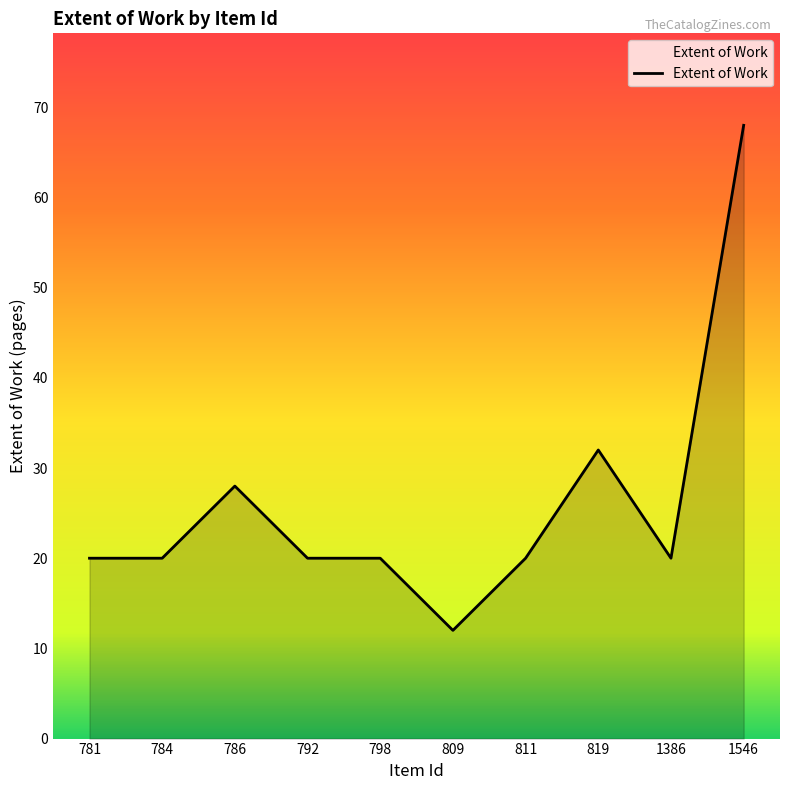

Reading left to right, extract all data points from this chart.

20	20	28	20	20	12	20	32	20	68